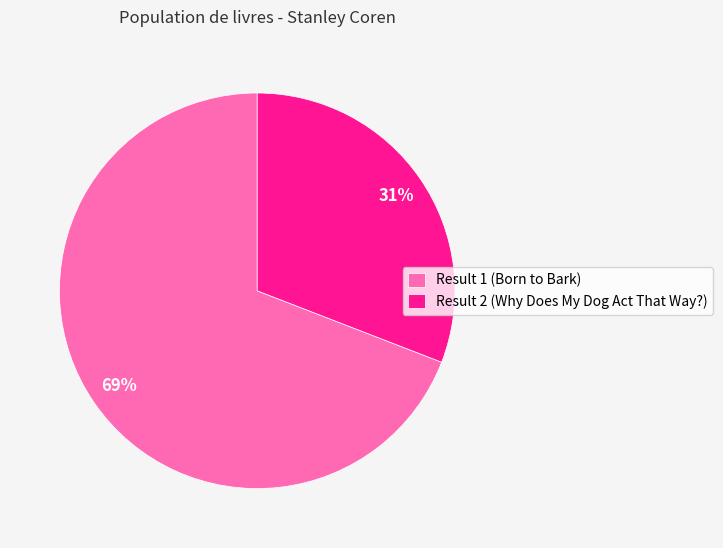

Is Result 1 (Born to Bark) the majority of the pie?

Yes